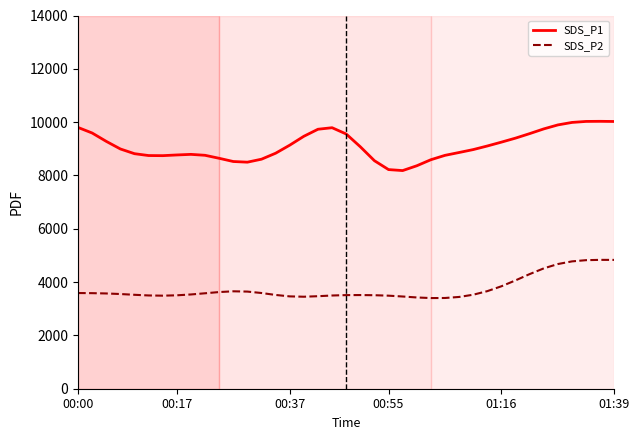

True or false: SDS_P2 and SDS_P1 cross at least once.

False